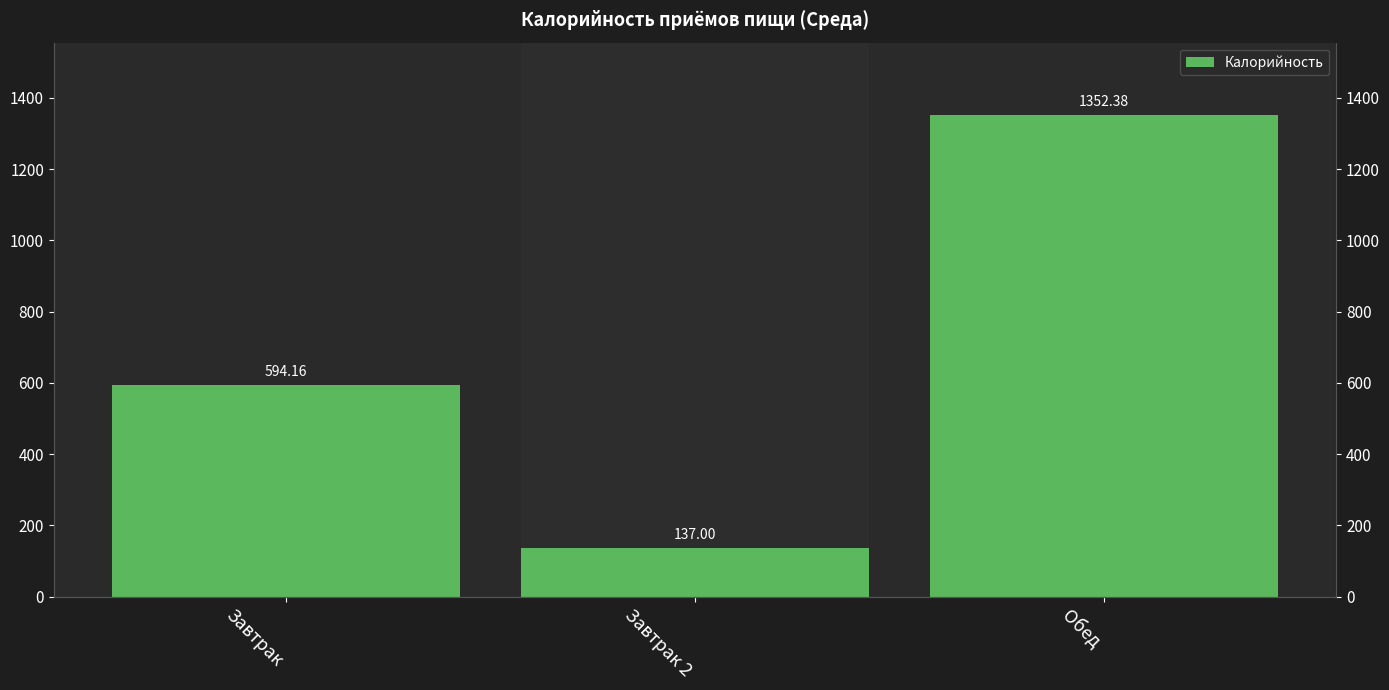

What position from the right is Обед?

1